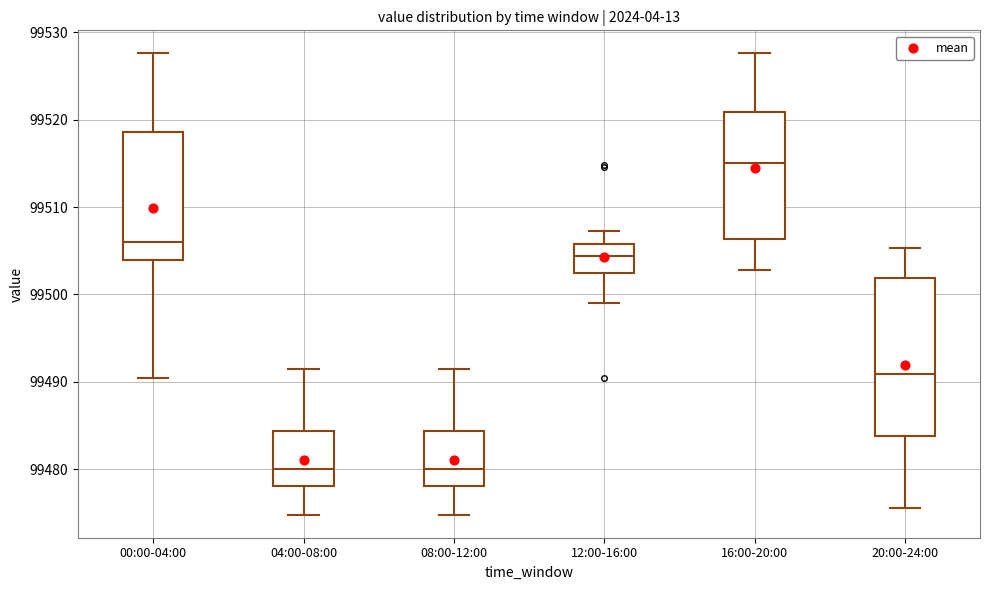

Reading left to right, transcribe this box plot: for each box, give where its median line is, the range the box spans, and where its two whiskers end, as read against the y-axis. The values are not printed on the chart, so give them approximately, as read against the axis.

00:00-04:00: median 99506, box 99504 to 99519, whiskers 99490 to 99528
04:00-08:00: median 99480, box 99478 to 99484, whiskers 99475 to 99491
08:00-12:00: median 99480, box 99478 to 99484, whiskers 99475 to 99491
12:00-16:00: median 99504, box 99502 to 99506, whiskers 99499 to 99507
16:00-20:00: median 99515, box 99506 to 99521, whiskers 99503 to 99528
20:00-24:00: median 99491, box 99484 to 99502, whiskers 99476 to 99505